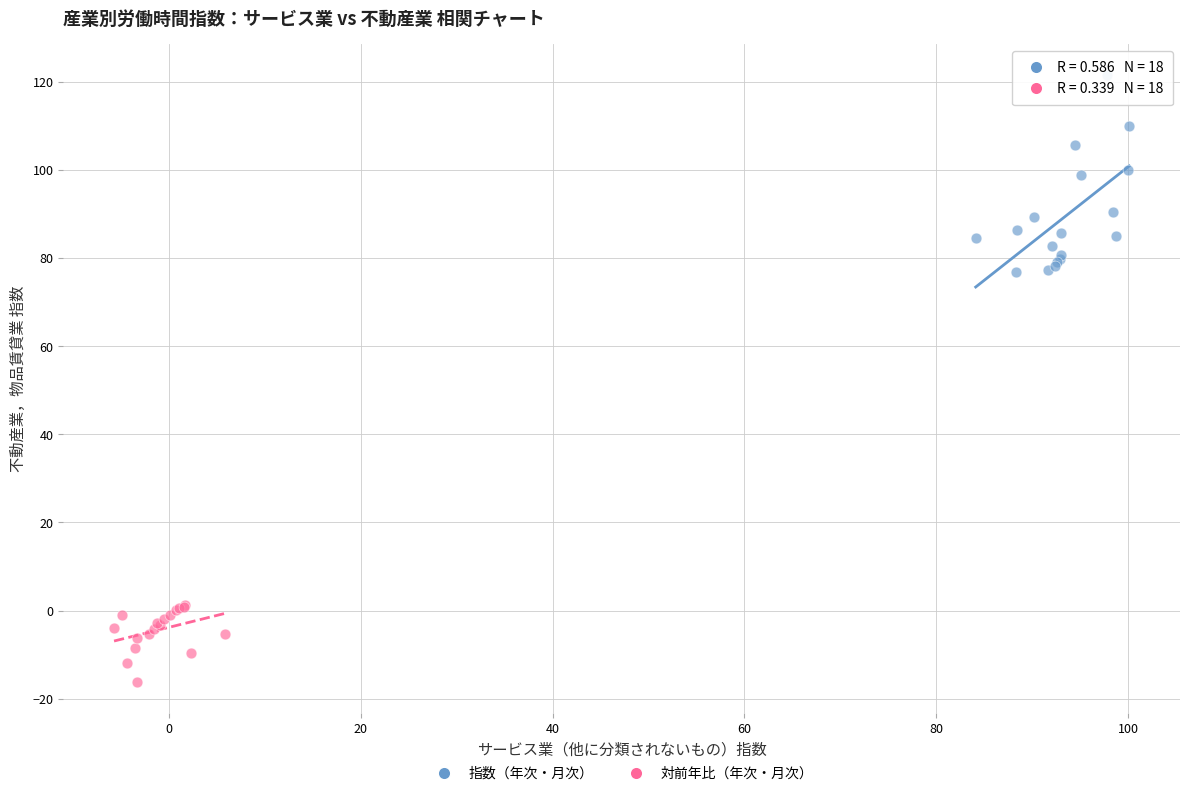

Which series reaches the minimum Y coordinate?

対前年比（年次・月次）